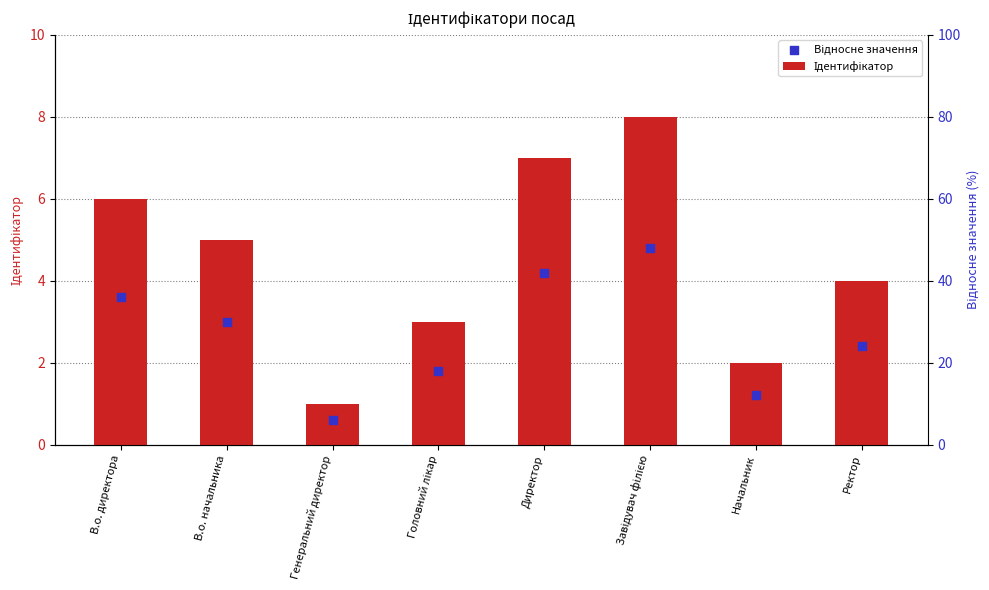

Which series has the largest total across all categories?

Ідентифікатор